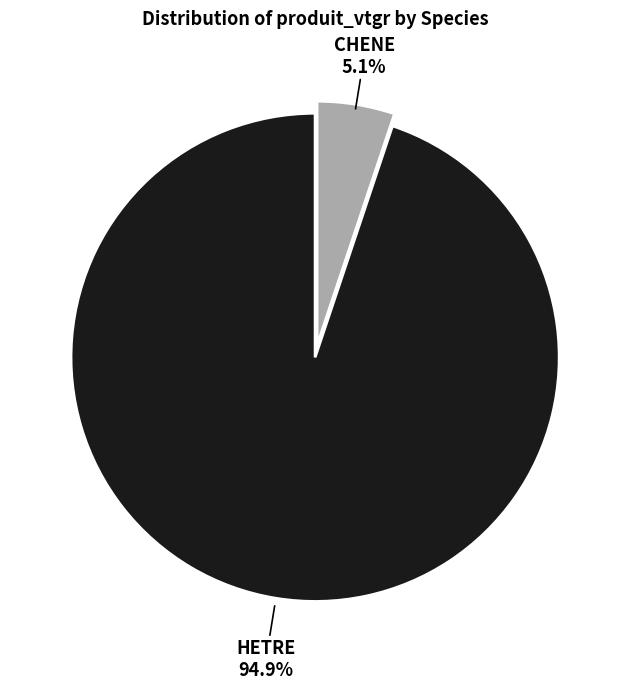

Is there a majority slice in this chart?

Yes